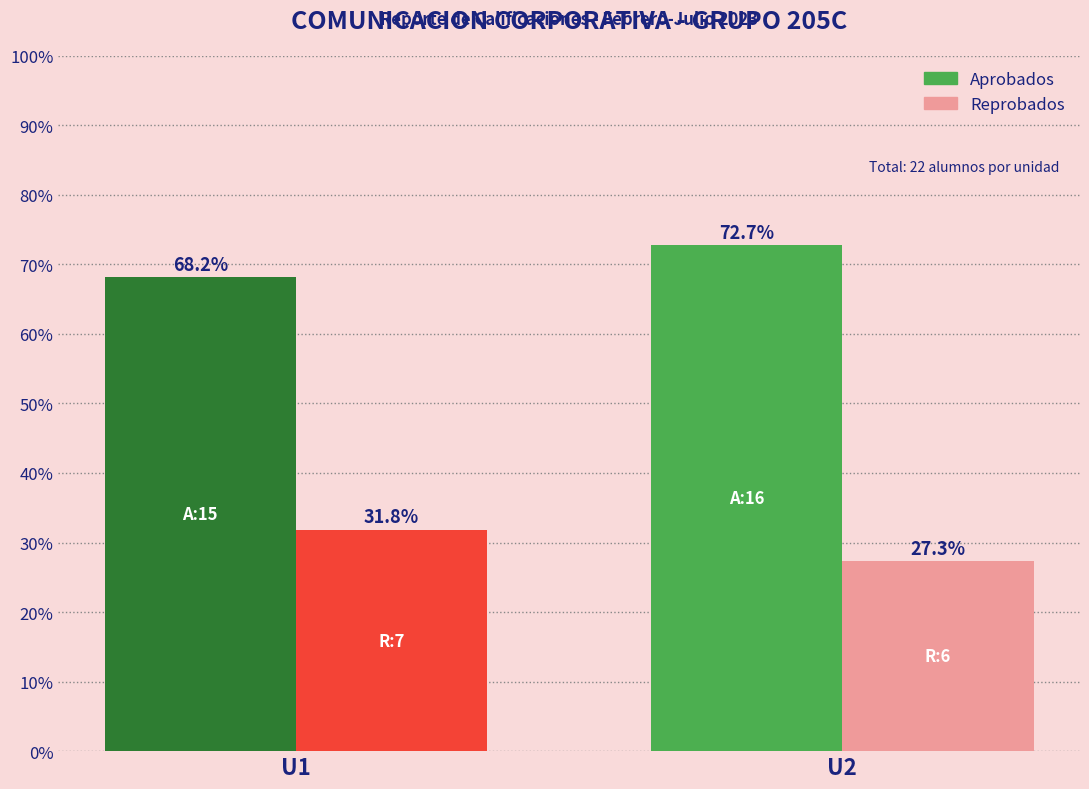

What is the total value across all series at U2?

100.0